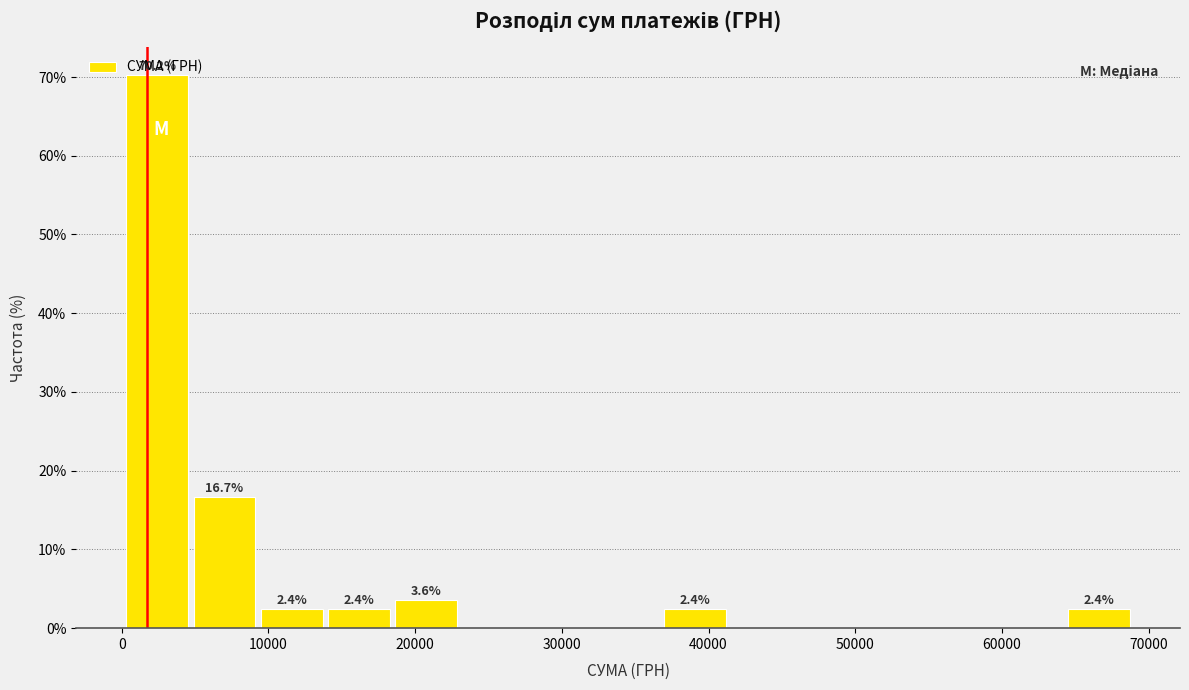

Over which range of the x-axis is the bar tallest?

0 to 5000